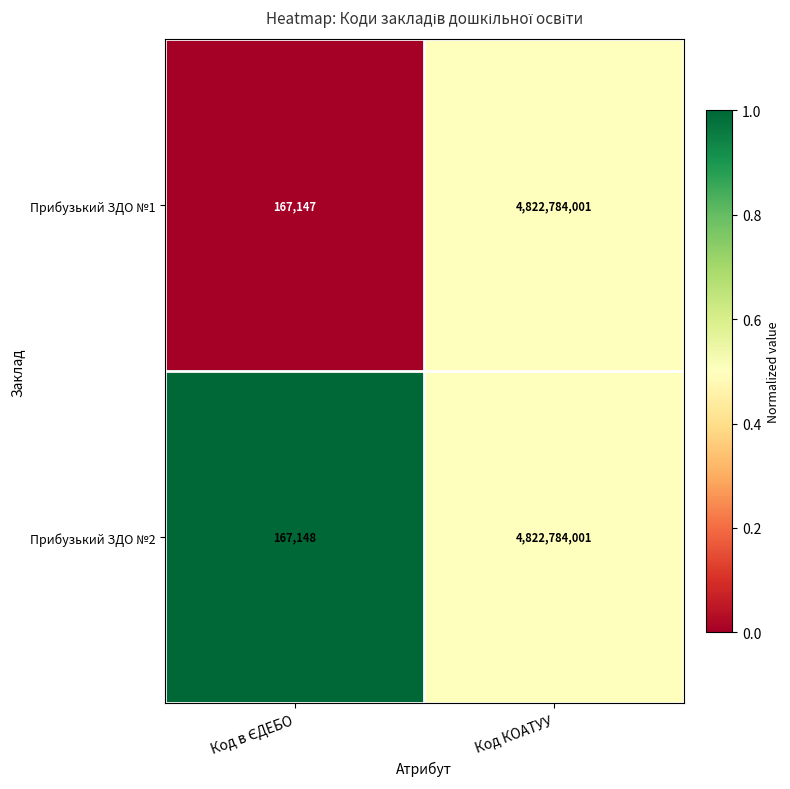

What is the total value across all series at Код КОАТУУ?

9645568002